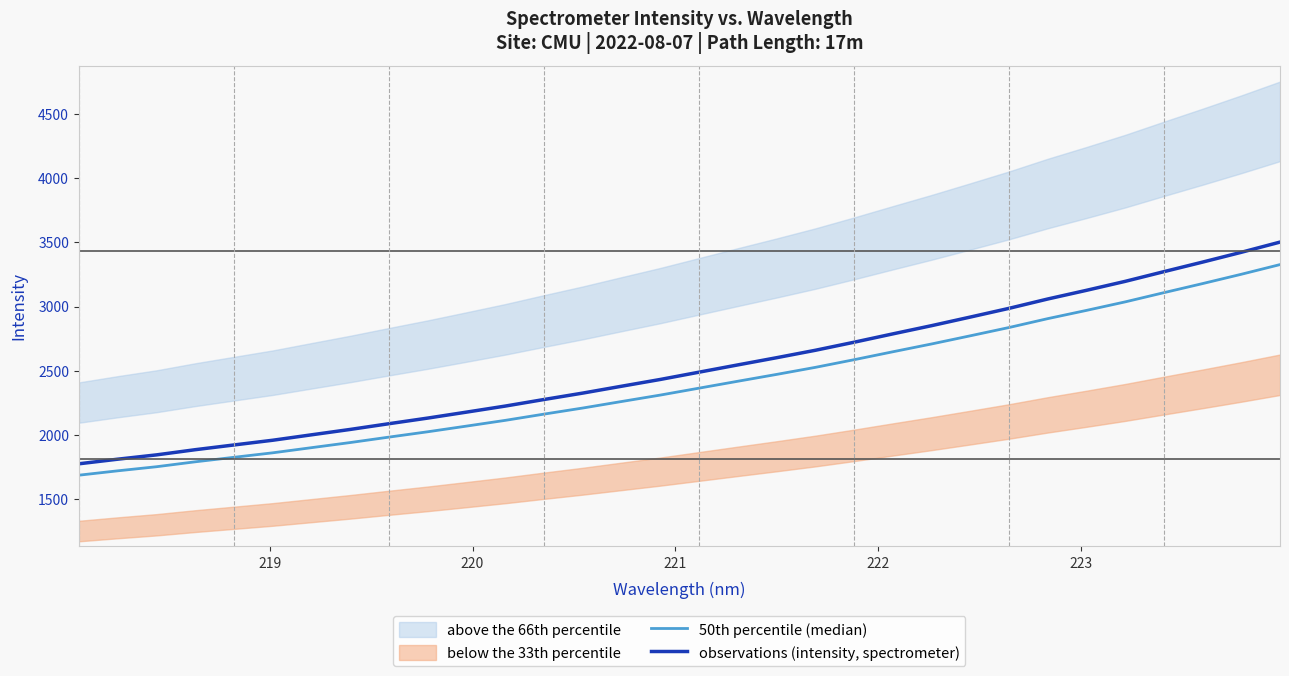

What is the minimum value for observations (intensity, spectrometer)?

1775.3